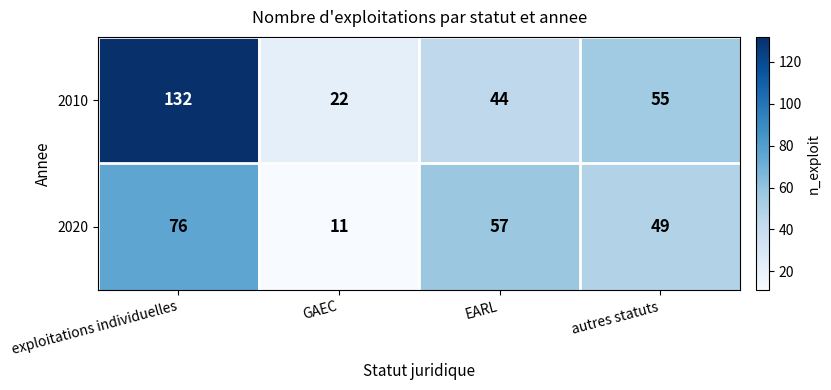

At which label does 2020 reach its peak?

exploitations individuelles